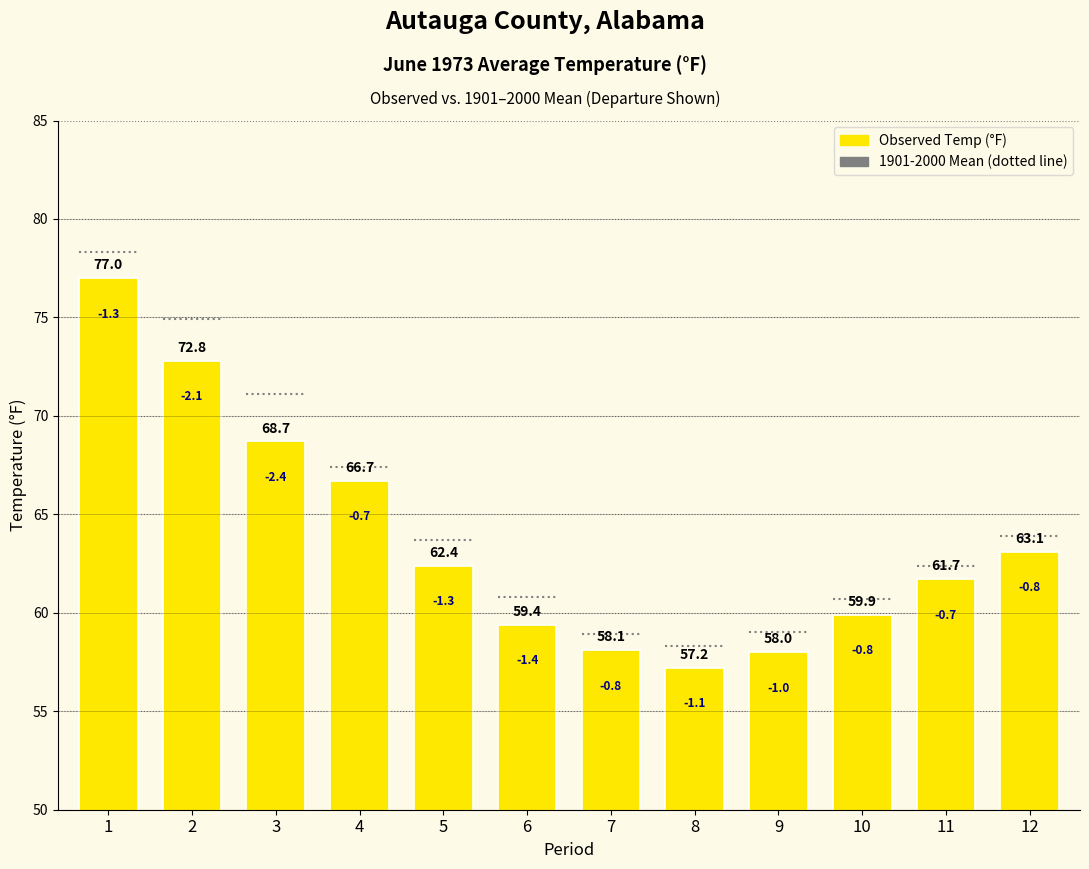

Is it true that the value at 6 is 38.3?

False